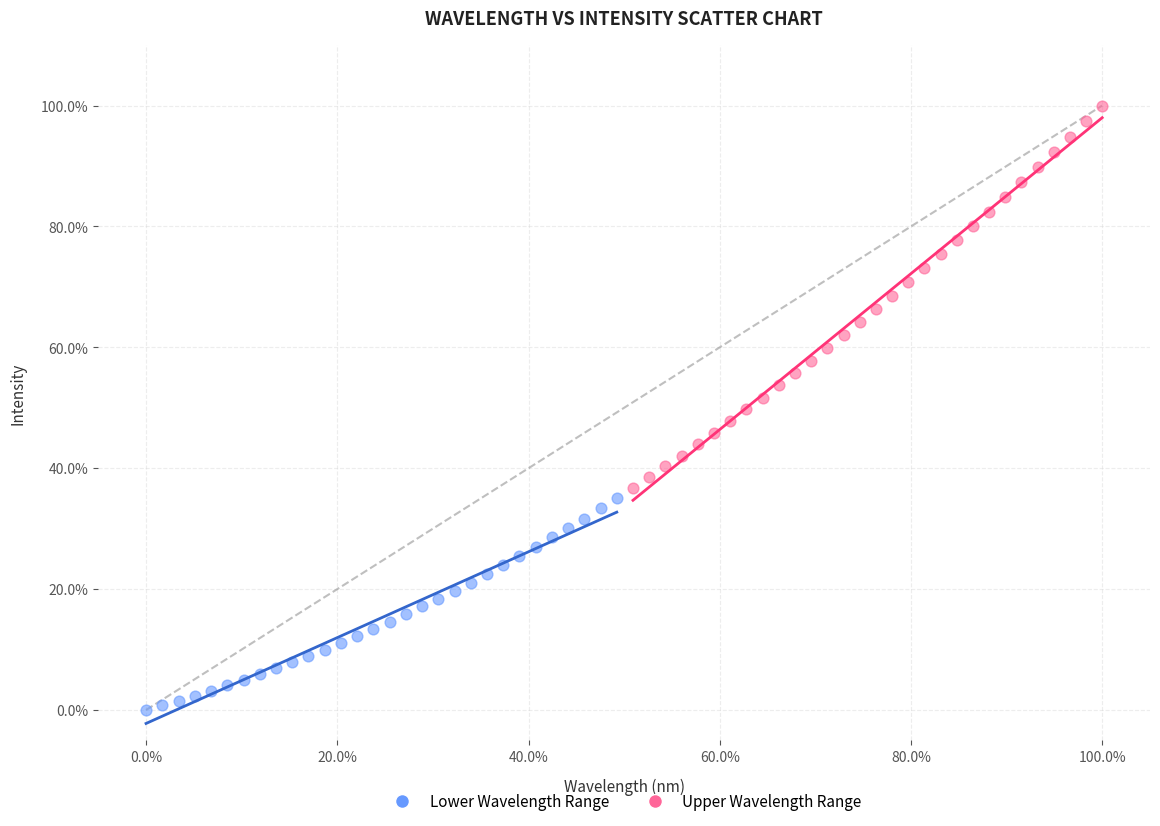

Which series reaches the minimum Y coordinate?

Lower Wavelength Range